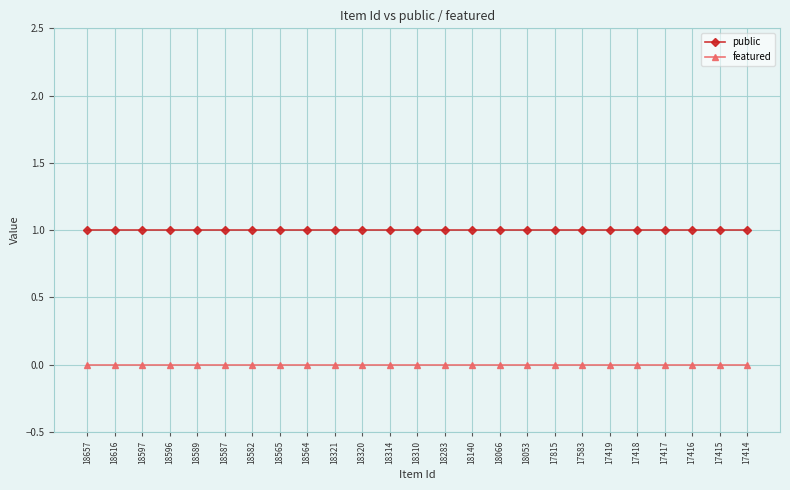

True or false: public and featured cross at least once.

False